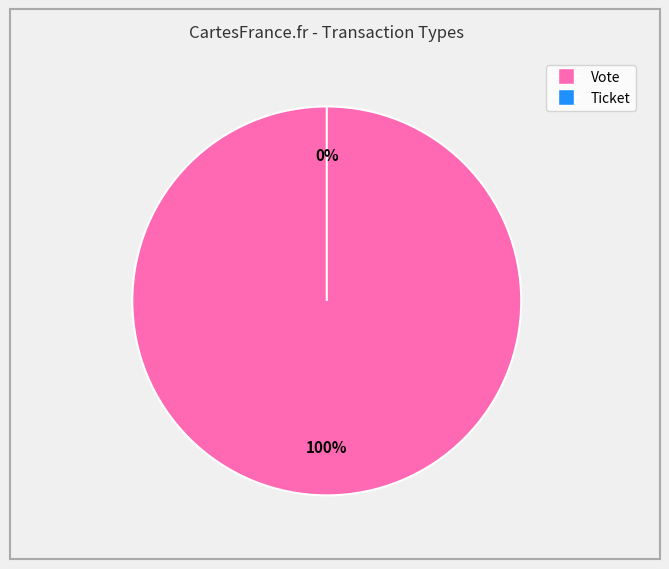

How many slices are in this pie chart?

2